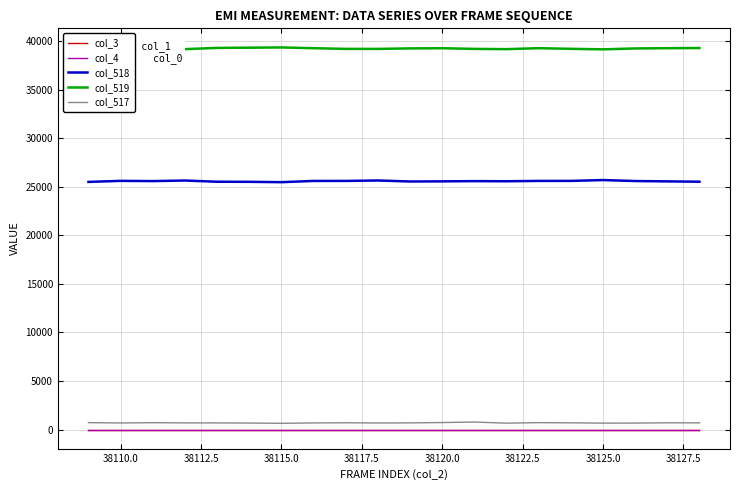

Is this an area chart (filled region under the line)?

No